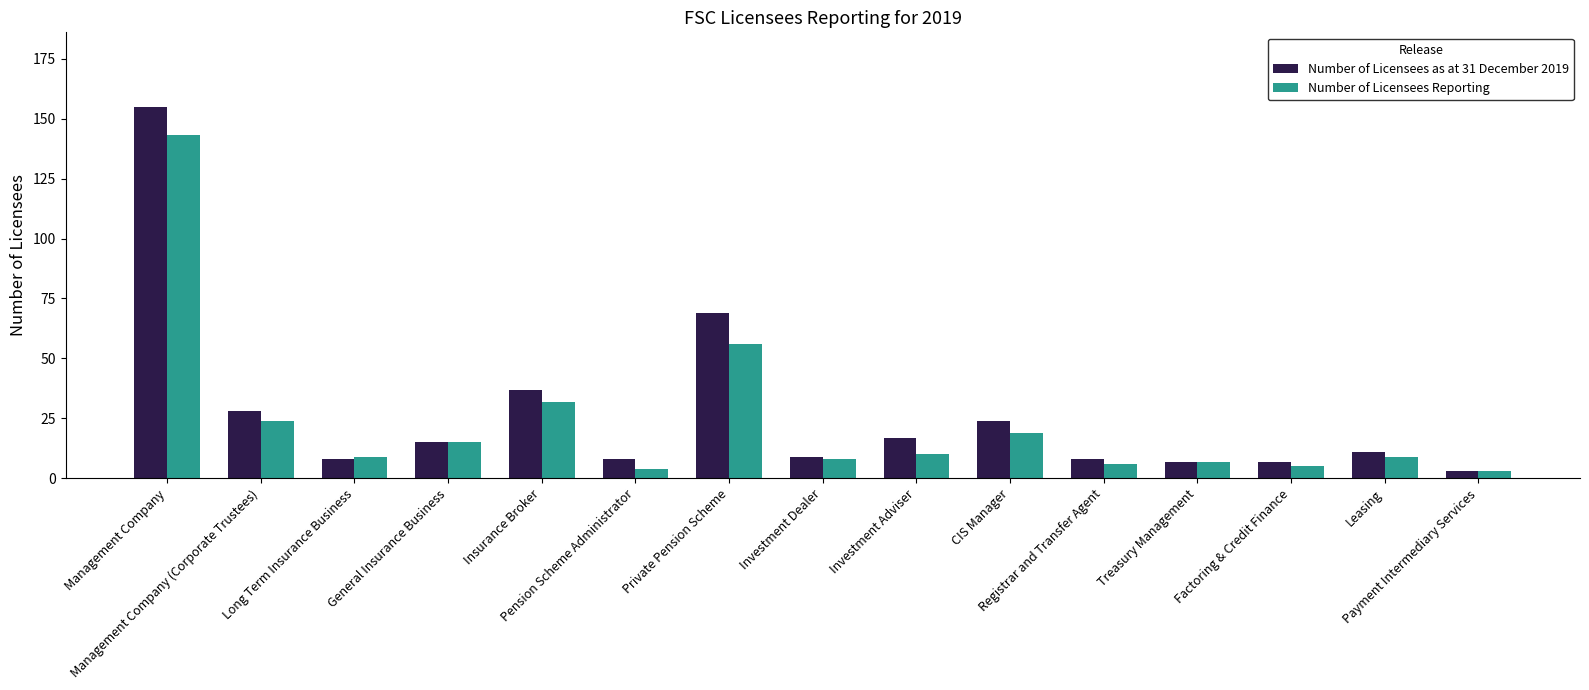

What is the sum of the Number of Licensees Reporting values at Treasury Management and Pension Scheme Administrator?

11